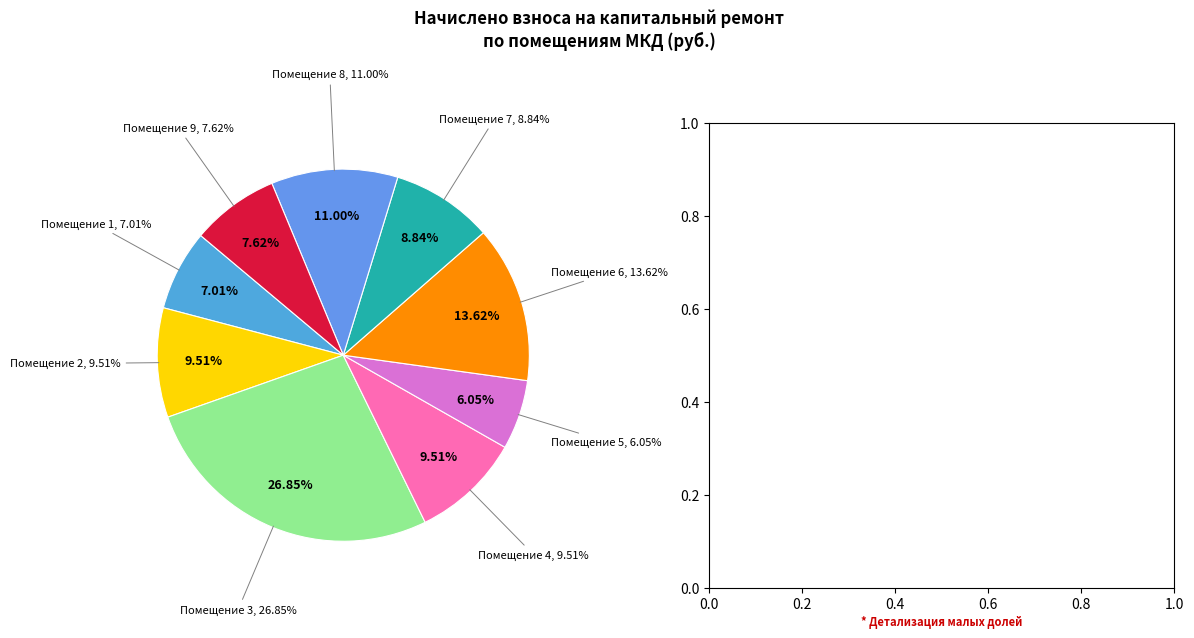

Is there any slice that represents more than half of the pie?

No